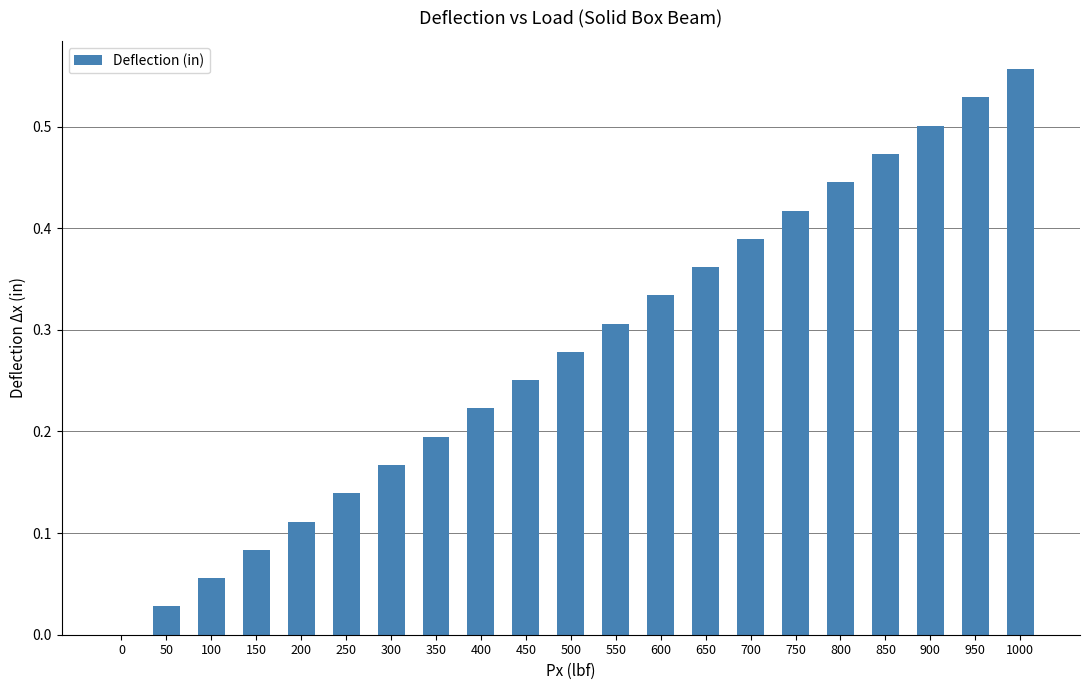

True or false: the data shows 0.0 at 50.

True